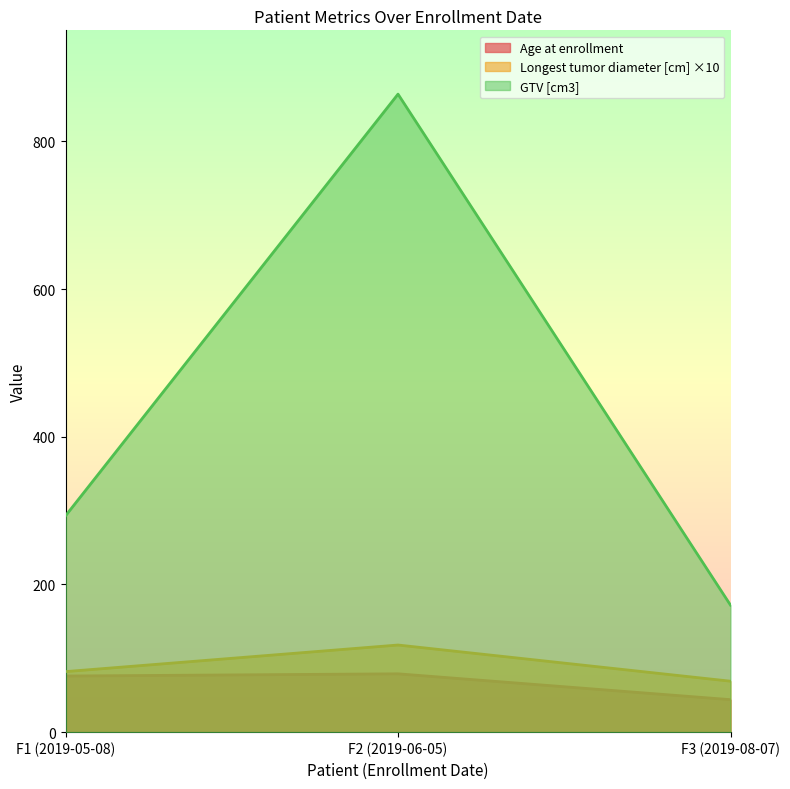

What is the difference between the maximum and minimum values in the Longest tumor diameter [cm] series?

49